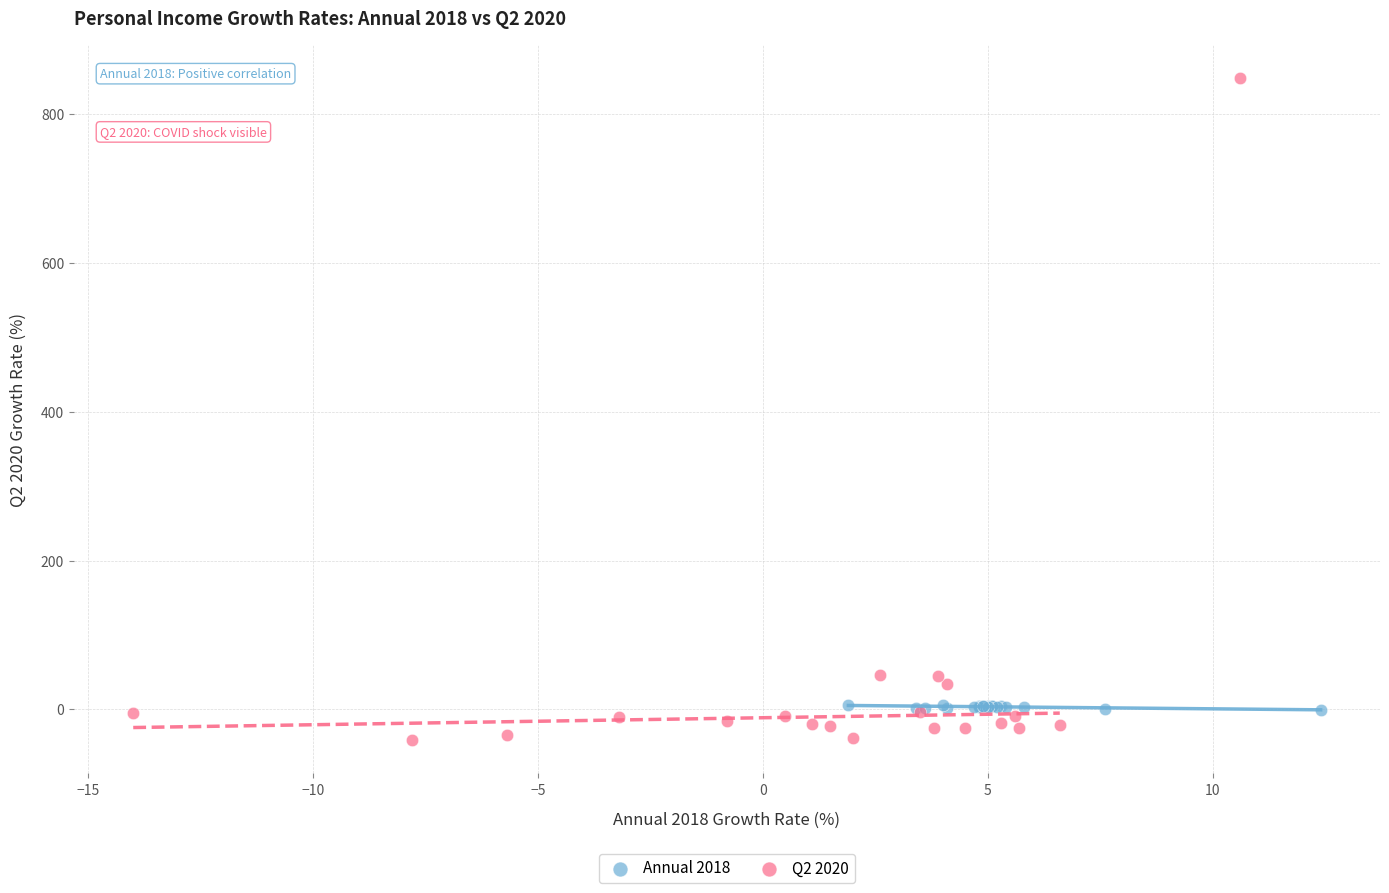

Which series contains the highest Y value?

Q2 2020